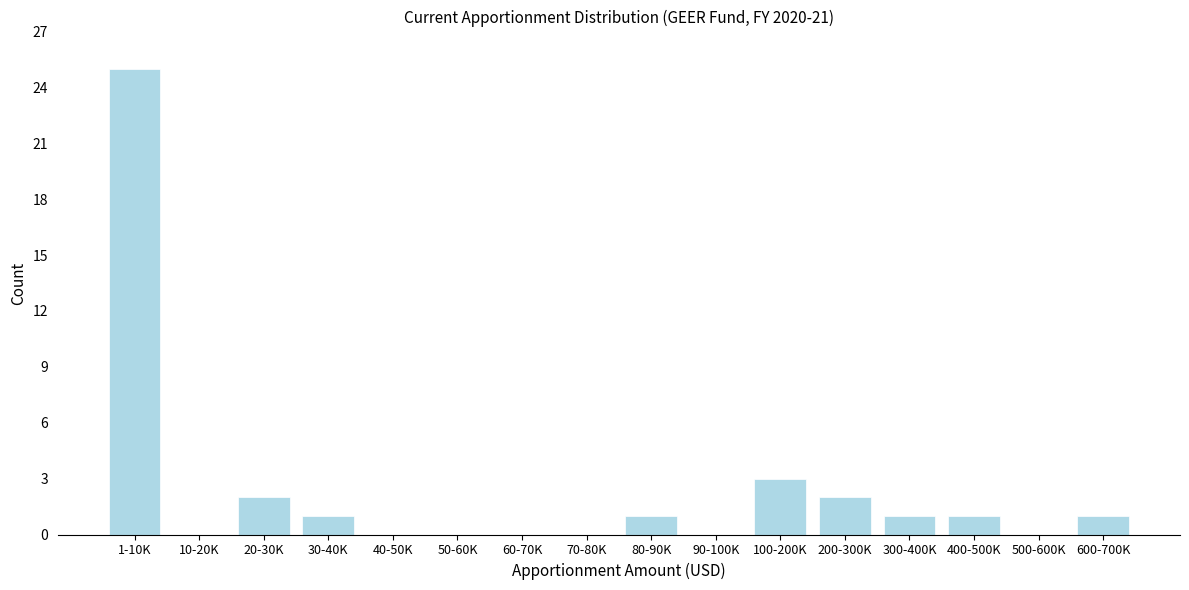

Reading left to right, list all the values displayed in this chart.

1-10K=25	10-20K=0	20-30K=2	30-40K=1	40-50K=0	50-60K=0	60-70K=0	70-80K=0	80-90K=1	90-100K=0	100-200K=3	200-300K=2	300-400K=1	400-500K=1	500-600K=0	600-700K=1